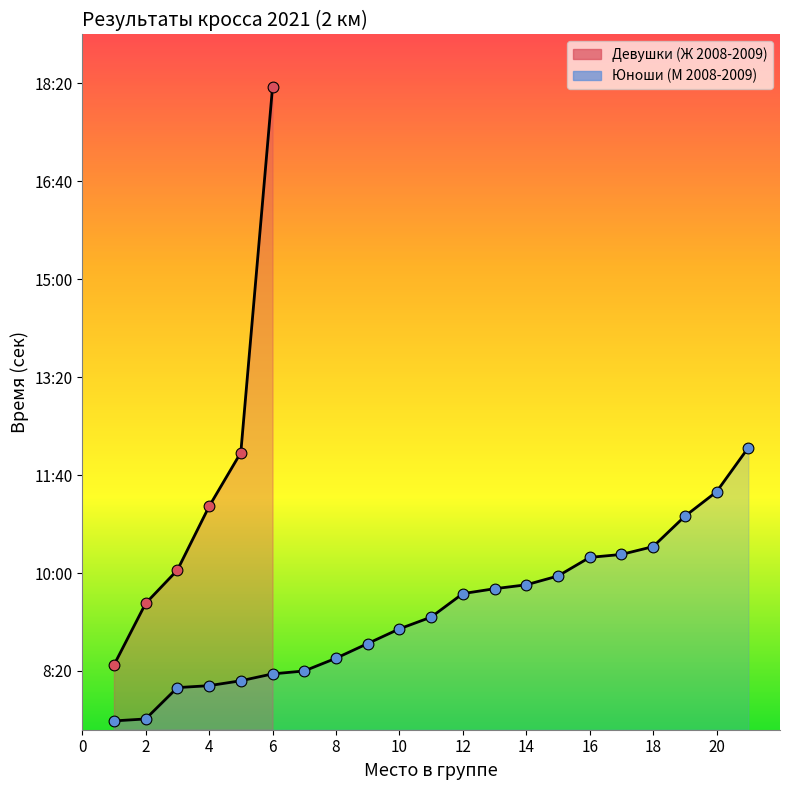

Between 12 and 10, which is larger?

12